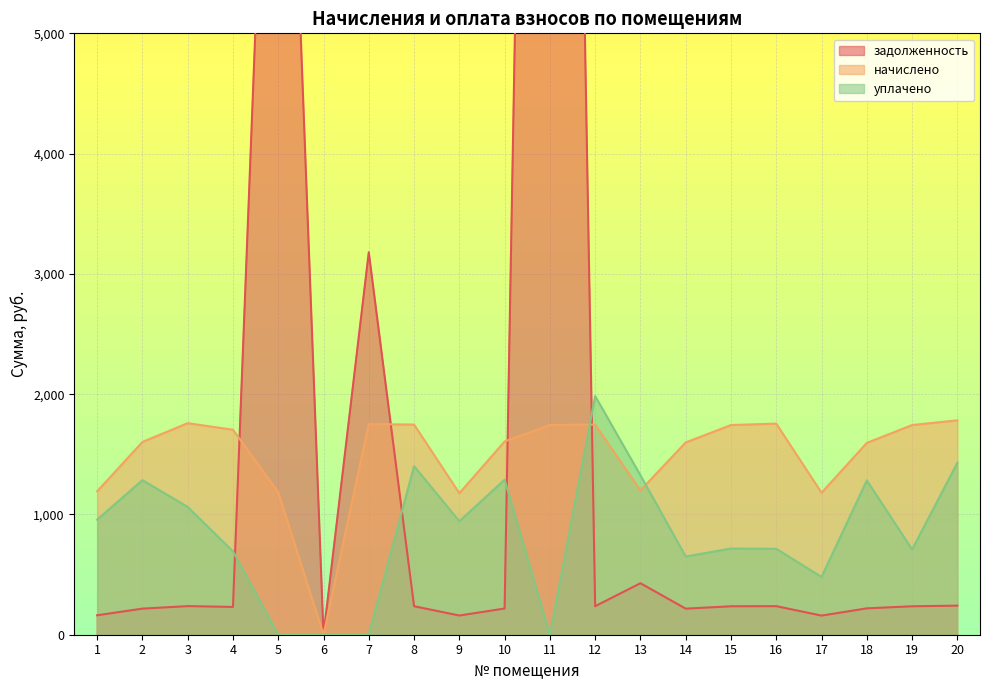

How many data points in уплачено are above 943?

10